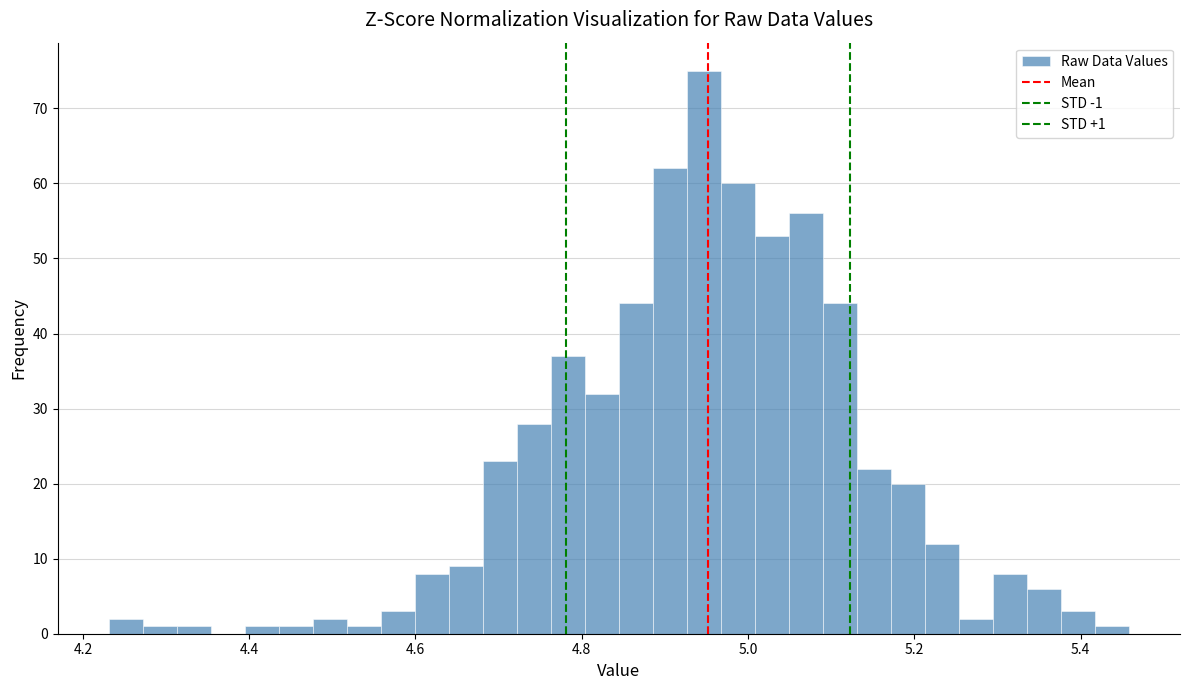

Read against the x-axis, roughly where is the centre of the tallest bar?

4.94